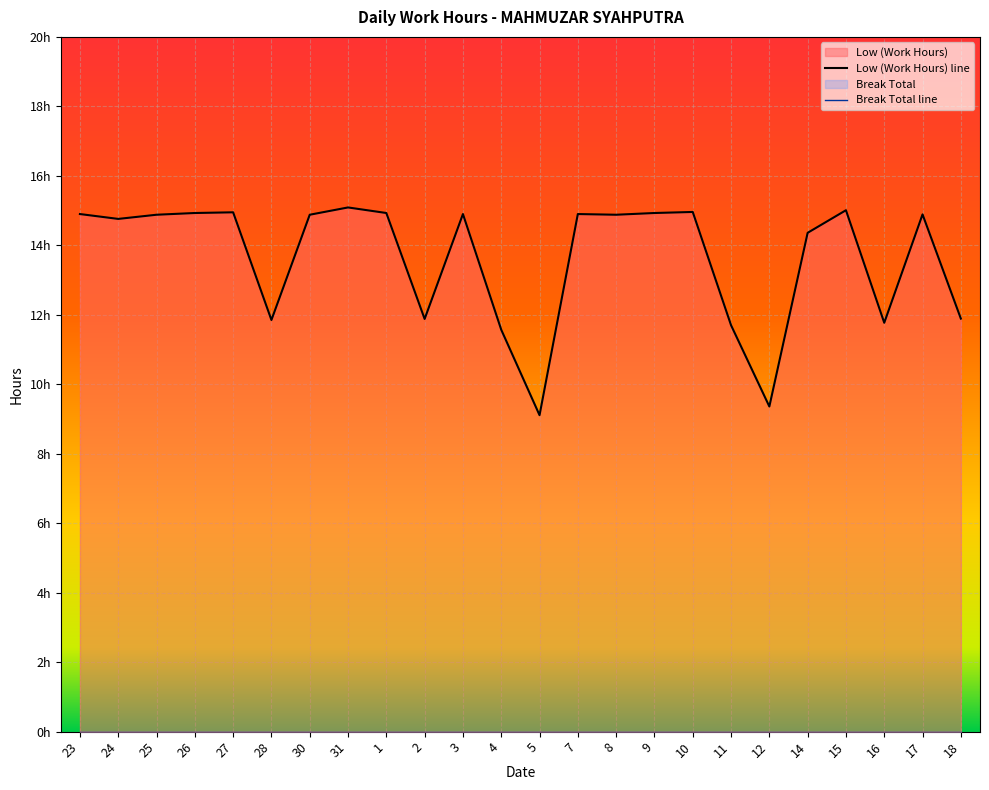

Where is Low (Work Hours) line nearest to the value 12?

18